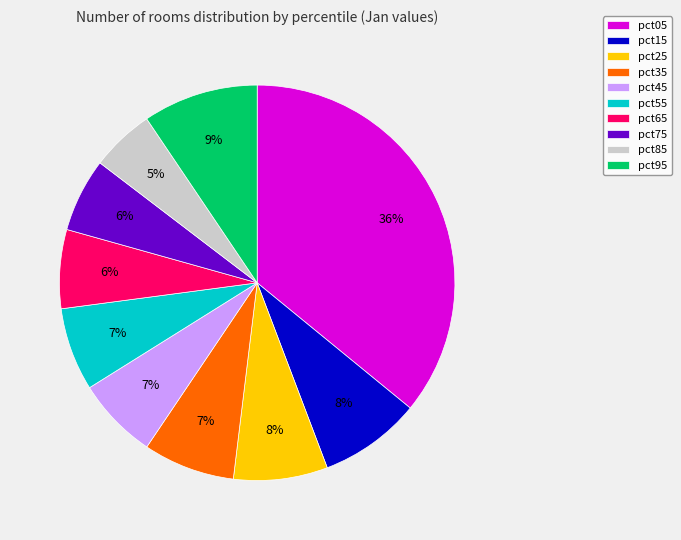

To the nearest percent, what is the difference between the largest and smallest slice percentages?

31%